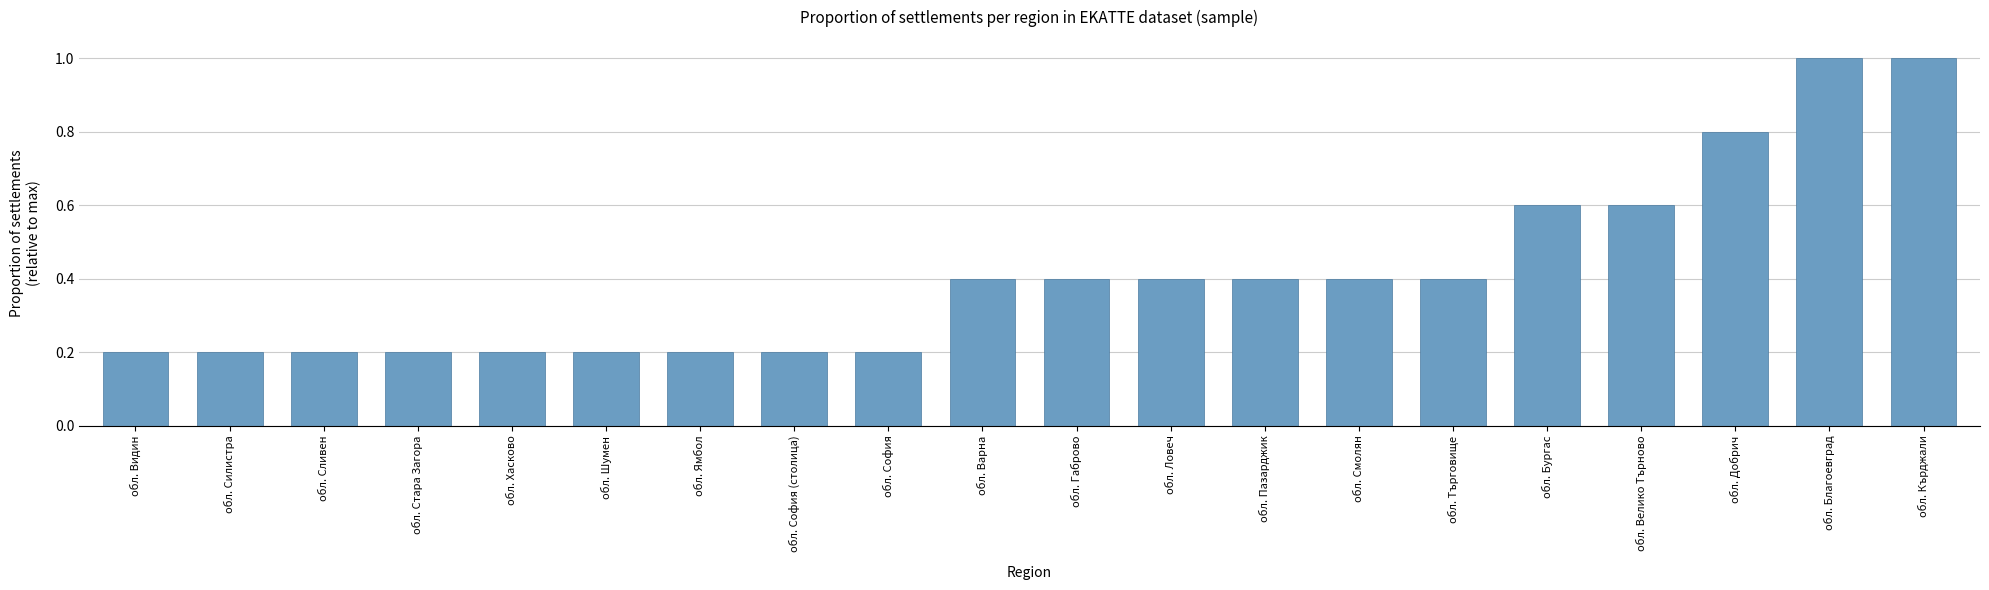

Reading right to left, extract all data points from this chart.

обл. Кърджали=1.0	обл. Благоевград=1.0	обл. Добрич=0.8	обл. Велико Търново=0.6	обл. Бургас=0.6	обл. Търговище=0.4	обл. Смолян=0.4	обл. Пазарджик=0.4	обл. Ловеч=0.4	обл. Габрово=0.4	обл. Варна=0.4	обл. София=0.2	обл. София (столица)=0.2	обл. Ямбол=0.2	обл. Шумен=0.2	обл. Хасково=0.2	обл. Стара Загора=0.2	обл. Сливен=0.2	обл. Силистра=0.2	обл. Видин=0.2